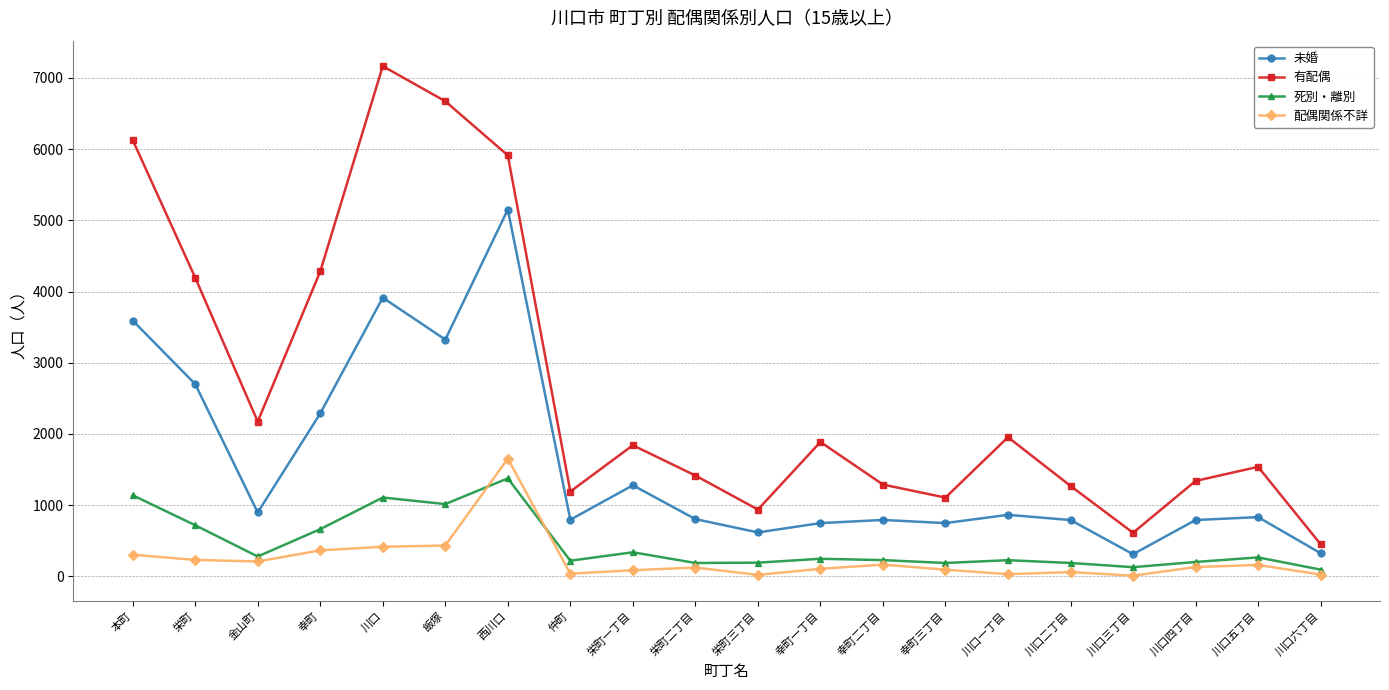

At which category is the sum across all series the highest?

西川口